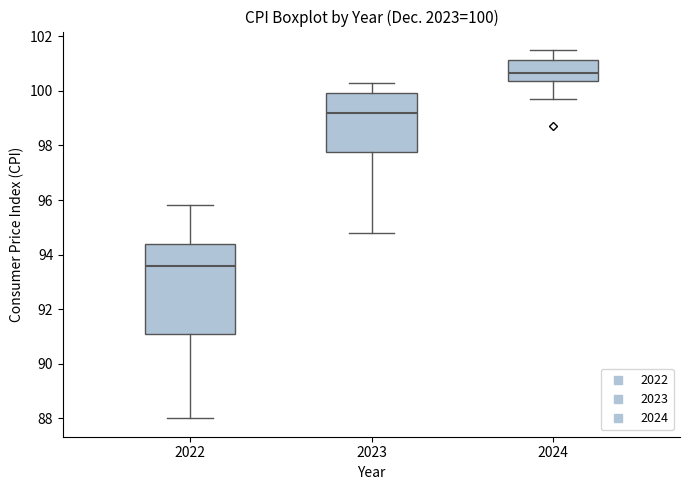

Comparing the boxes themselves (not the whiskers), which one is the tallest?

2022